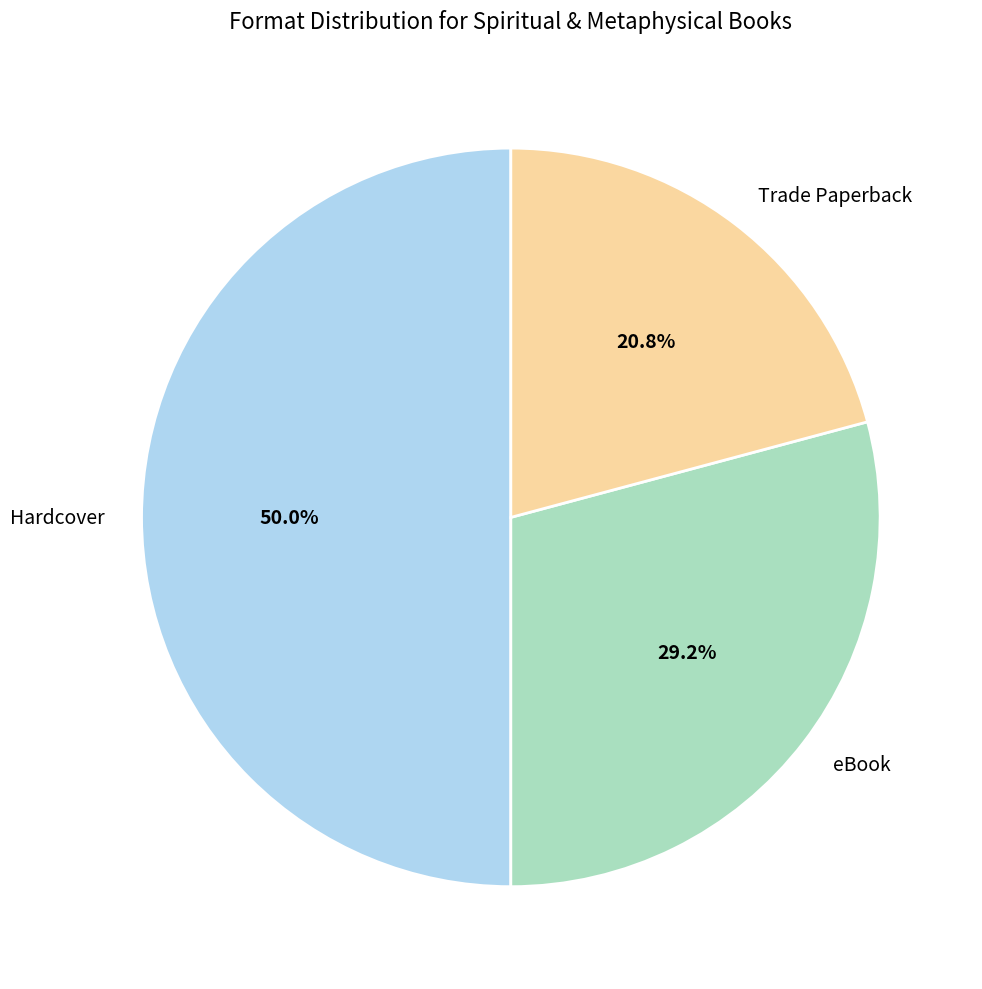

Rank the categories by value from highest to lowest.

Hardcover, eBook, Trade Paperback